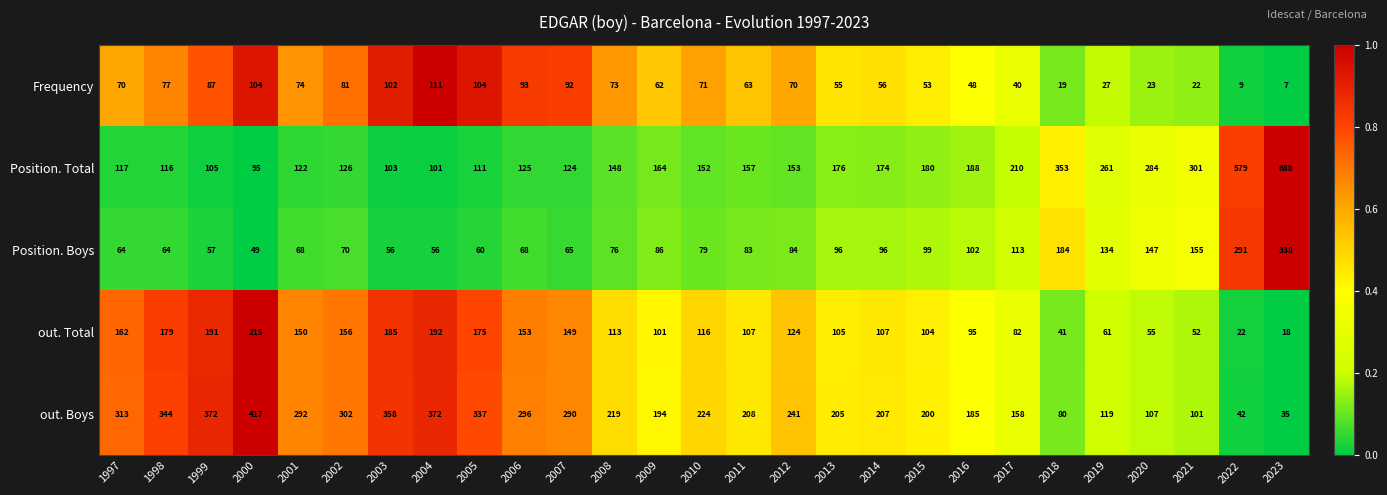

Count the number of categories in the chart.

27